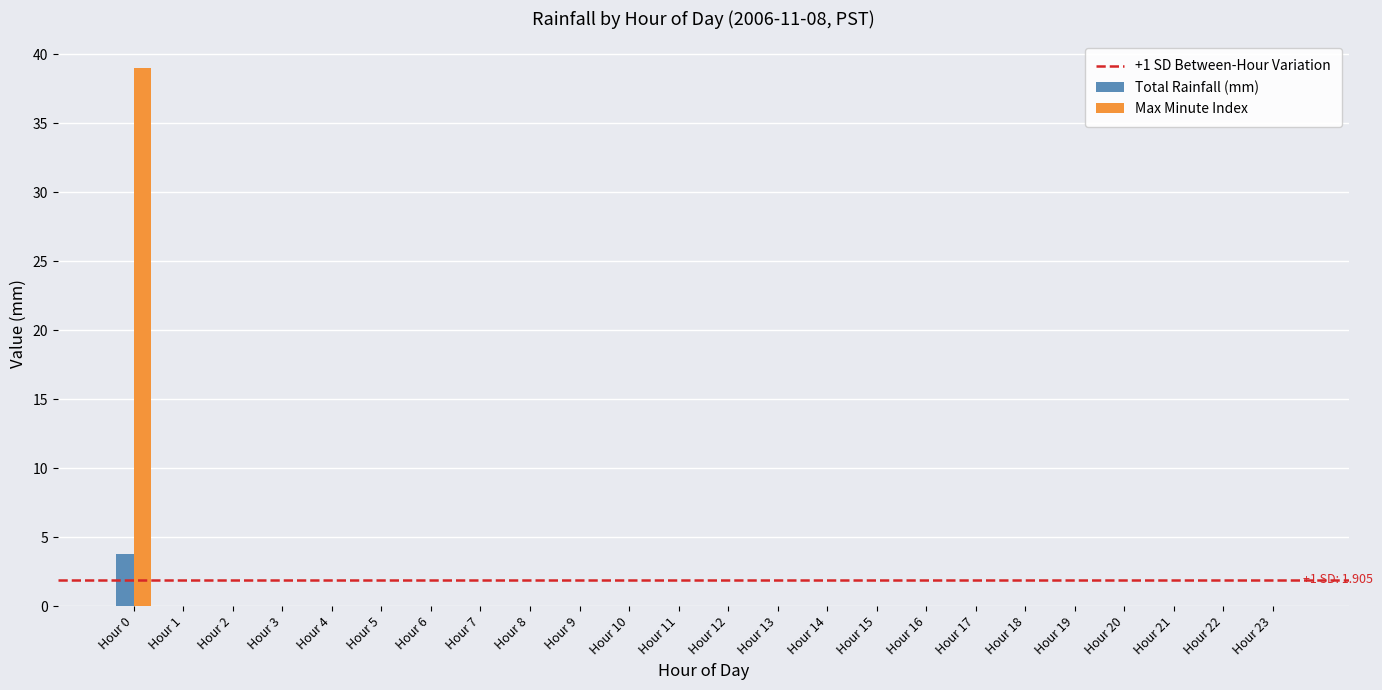

What is the greatest value displayed?

39.0